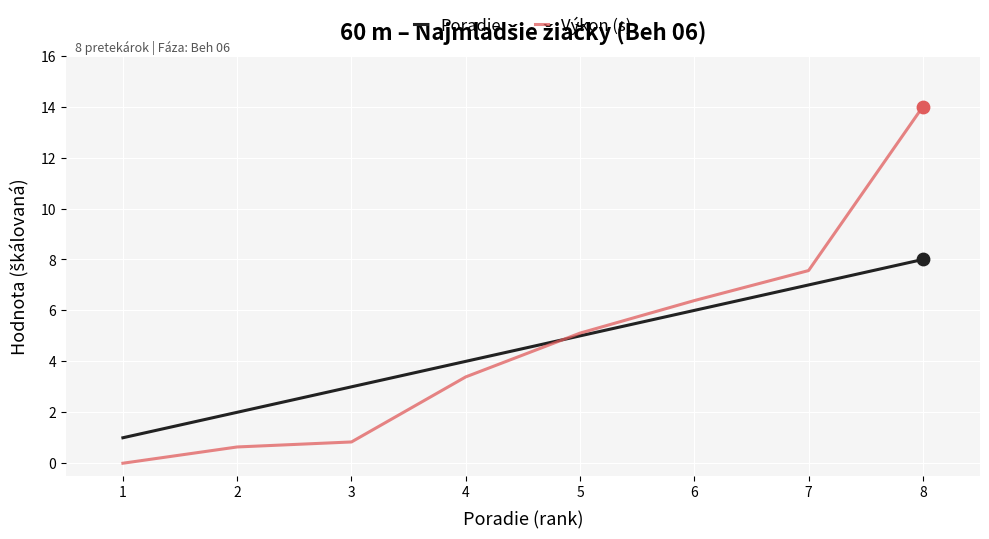

At how many categories does at least one series exceed 10?

1